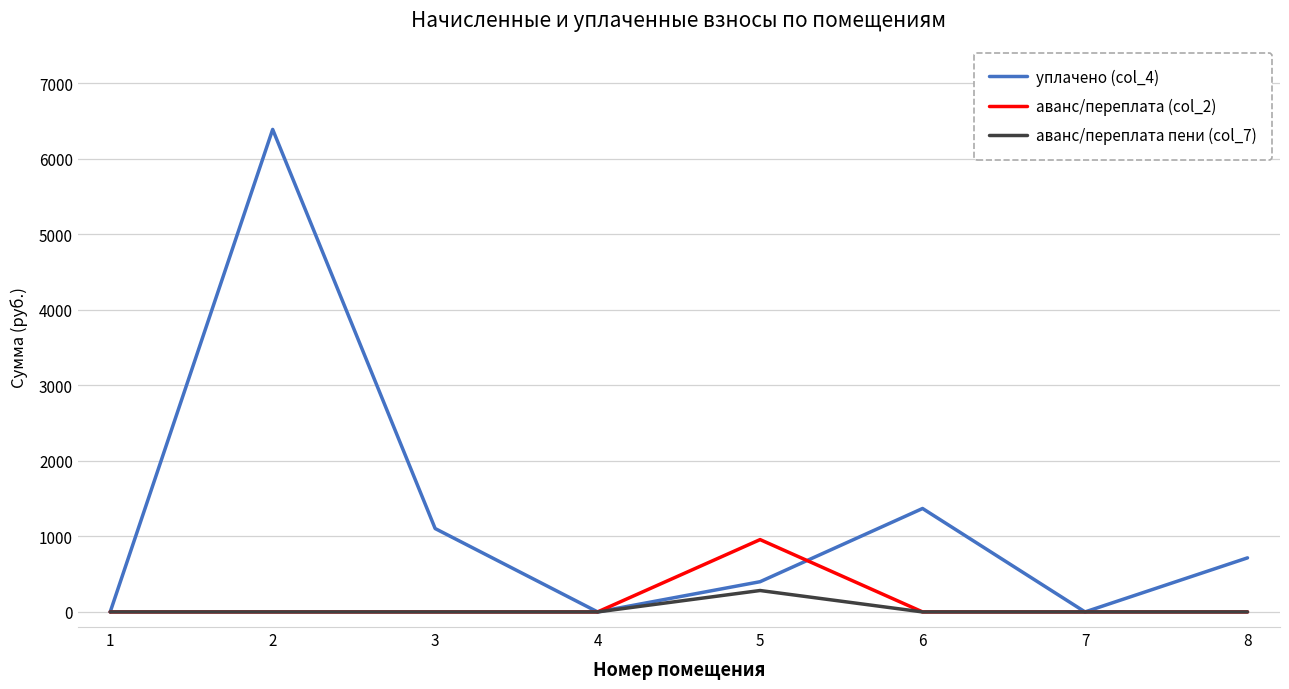

What is the maximum value shown in the chart?

6388.2